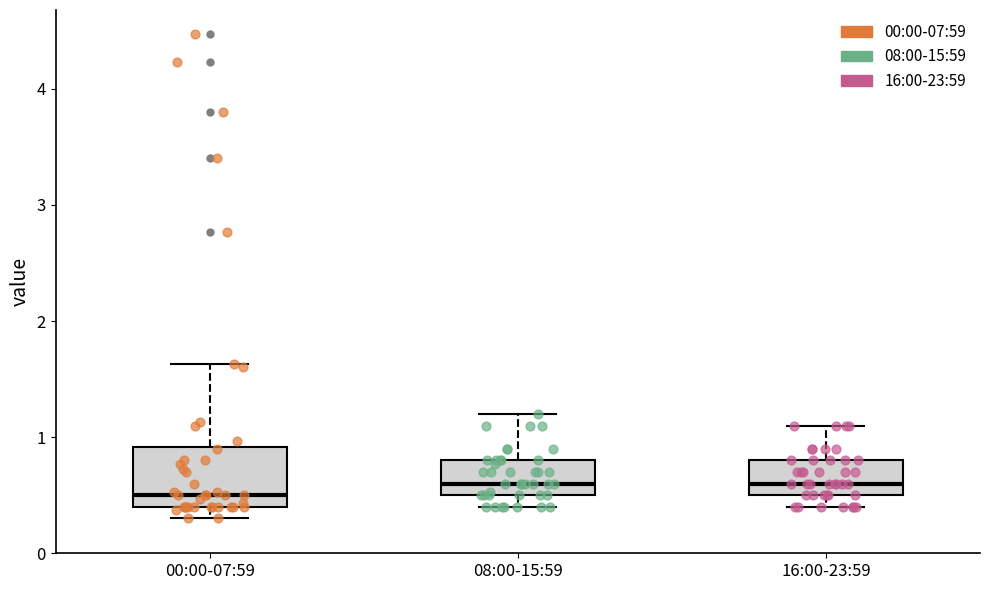

Reading left to right, read every box against the y-axis: the position of its median line, the range the box covers, and the ends of its whiskers. The values are not printed on the chart, so give them approximately, as read against the axis.

00:00-07:59: median 0.5, box 0.4 to 0.9, whiskers 0.3 to 1.6
08:00-15:59: median 0.6, box 0.5 to 0.8, whiskers 0.4 to 1.2
16:00-23:59: median 0.6, box 0.5 to 0.8, whiskers 0.4 to 1.1